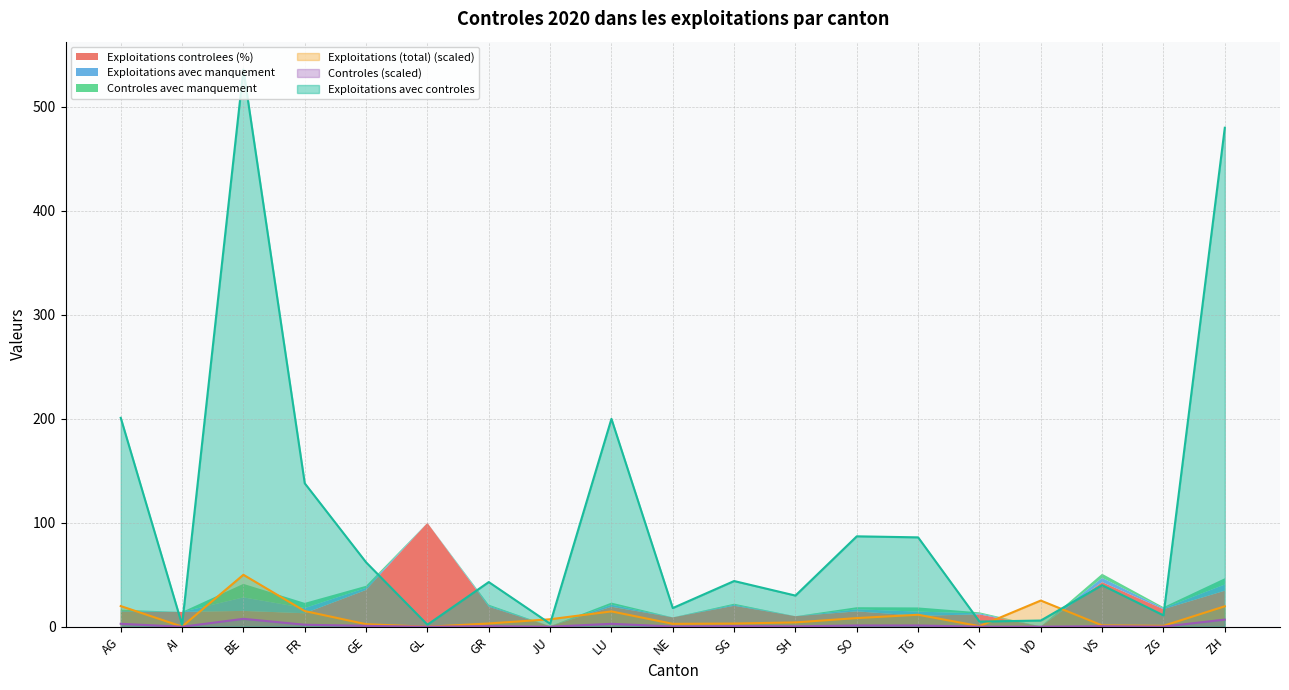

What is the average value of the Exploitations avec controles series?

104.9